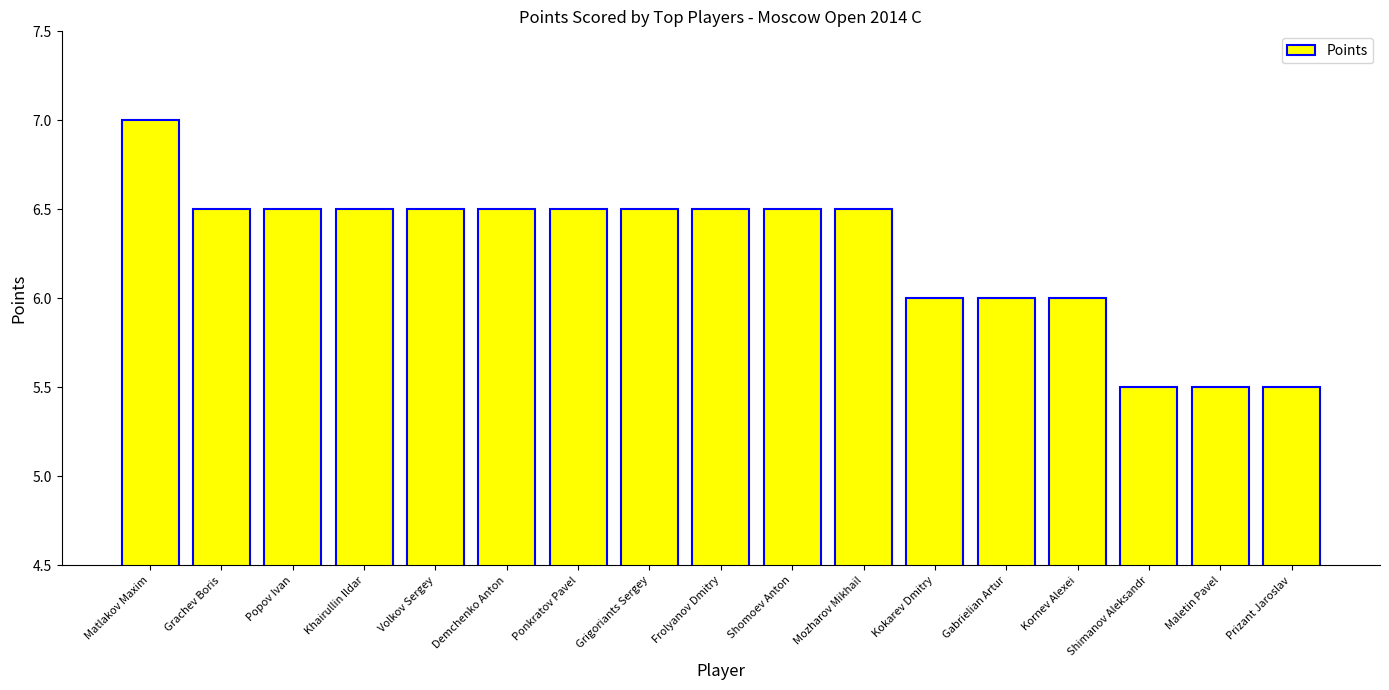

Does the chart contain stacked bars?

No